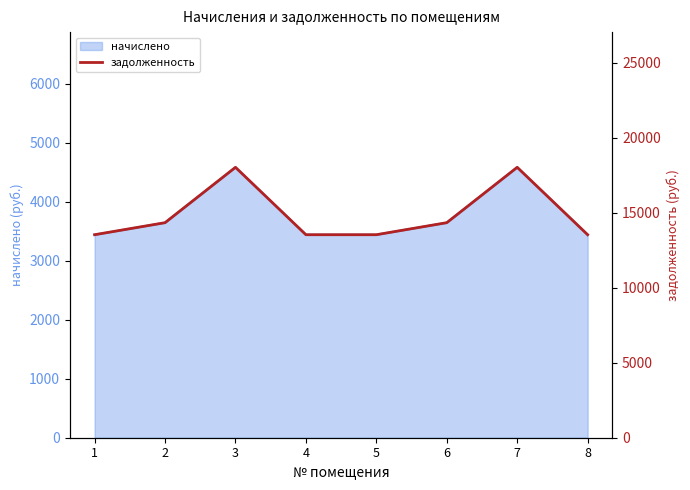

The value of начислено at 1 is 697.6. True or false?

False